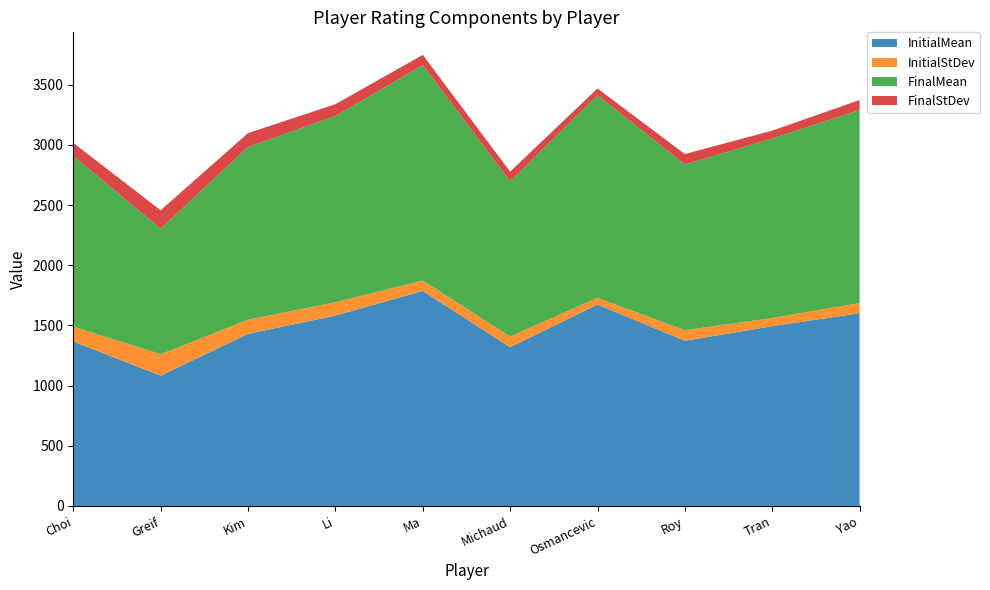

Reading right to left, transcribe all the data shown in this chart.

InitialMean: Yao=1602	Tran=1494	Roy=1373	Osmancevic=1674	Michaud=1319	Ma=1787	Li=1582	Kim=1430	Greif=1083	Choi=1367
InitialStDev: Yao=84	Tran=68	Roy=87	Osmancevic=56	Michaud=89	Ma=86	Li=111	Kim=117	Greif=178	Choi=124
FinalMean: Yao=1604	Tran=1491	Roy=1378	Osmancevic=1683	Michaud=1290	Ma=1790	Li=1547	Kim=1436	Greif=1043	Choi=1418
FinalStDev: Yao=83	Tran=66	Roy=86	Osmancevic=56	Michaud=80	Ma=85	Li=98	Kim=115	Greif=153	Choi=108